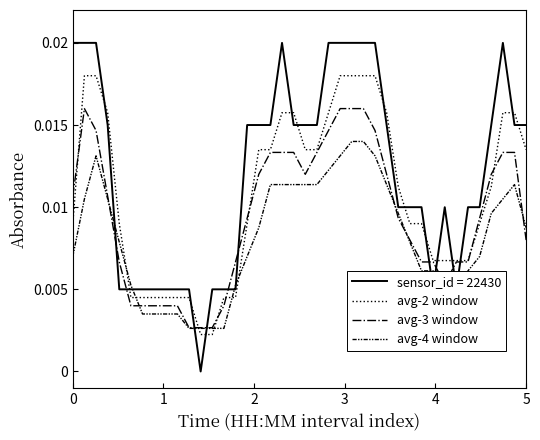

Which series has the largest total across all categories?

sensor_id = 22430